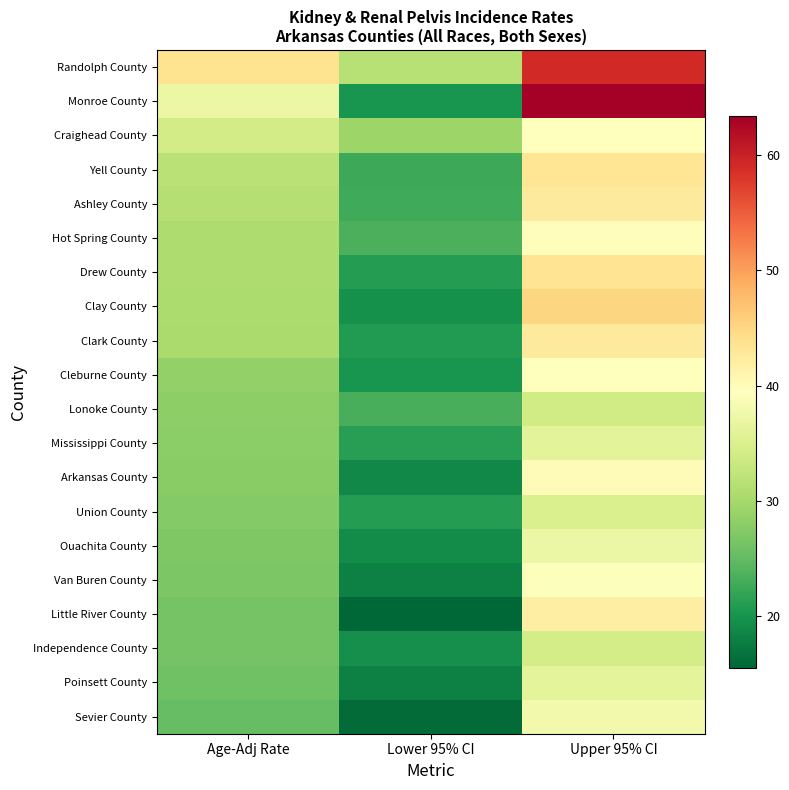

Reading left to right, transcribe all the data shown in this chart.

Randolph County: Age-Adj Rate=43.7	Lower 95% CI=31.5	Upper 95% CI=59.1
Monroe County: Age-Adj Rate=37.2	Lower 95% CI=20.1	Upper 95% CI=63.4
Craighead County: Age-Adj Rate=34.1	Lower 95% CI=29.3	Upper 95% CI=39.4
Yell County: Age-Adj Rate=31.6	Lower 95% CI=22.6	Upper 95% CI=43.2
Ashley County: Age-Adj Rate=31.3	Lower 95% CI=22.7	Upper 95% CI=42.5
Hot Spring County: Age-Adj Rate=30.8	Lower 95% CI=23.5	Upper 95% CI=39.7
Drew County: Age-Adj Rate=30.7	Lower 95% CI=21.1	Upper 95% CI=43.4
Clay County: Age-Adj Rate=30.5	Lower 95% CI=19.8	Upper 95% CI=45.2
Clark County: Age-Adj Rate=30.3	Lower 95% CI=20.8	Upper 95% CI=42.6
Cleburne County: Age-Adj Rate=28.5	Lower 95% CI=20.0	Upper 95% CI=39.4
Lonoke County: Age-Adj Rate=28.2	Lower 95% CI=23.2	Upper 95% CI=34.0
Mississippi County: Age-Adj Rate=27.9	Lower 95% CI=21.3	Upper 95% CI=36.0
Arkansas County: Age-Adj Rate=27.8	Lower 95% CI=18.8	Upper 95% CI=39.9
Union County: Age-Adj Rate=27.3	Lower 95% CI=21.1	Upper 95% CI=34.9
Ouachita County: Age-Adj Rate=27.0	Lower 95% CI=19.1	Upper 95% CI=37.2
Van Buren County: Age-Adj Rate=26.9	Lower 95% CI=18.1	Upper 95% CI=39.2
Little River County: Age-Adj Rate=26.3	Lower 95% CI=15.5	Upper 95% CI=42.0
Independence County: Age-Adj Rate=26.2	Lower 95% CI=19.6	Upper 95% CI=34.3
Poinsett County: Age-Adj Rate=25.8	Lower 95% CI=18.0	Upper 95% CI=36.1
Sevier County: Age-Adj Rate=25.2	Lower 95% CI=16.0	Upper 95% CI=37.8